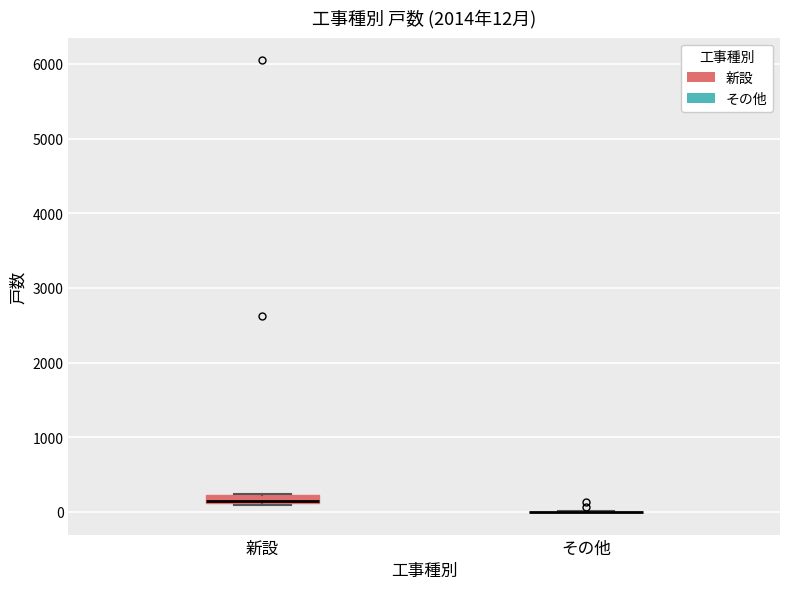

Which box is the tallest, from its lower edge to its upper edge?

新設